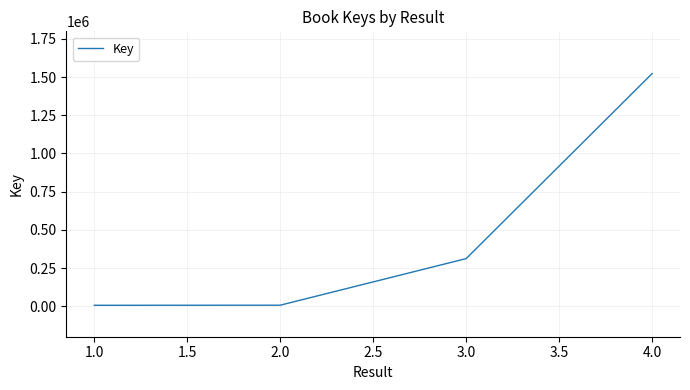

How many lines are shown in the chart?

1